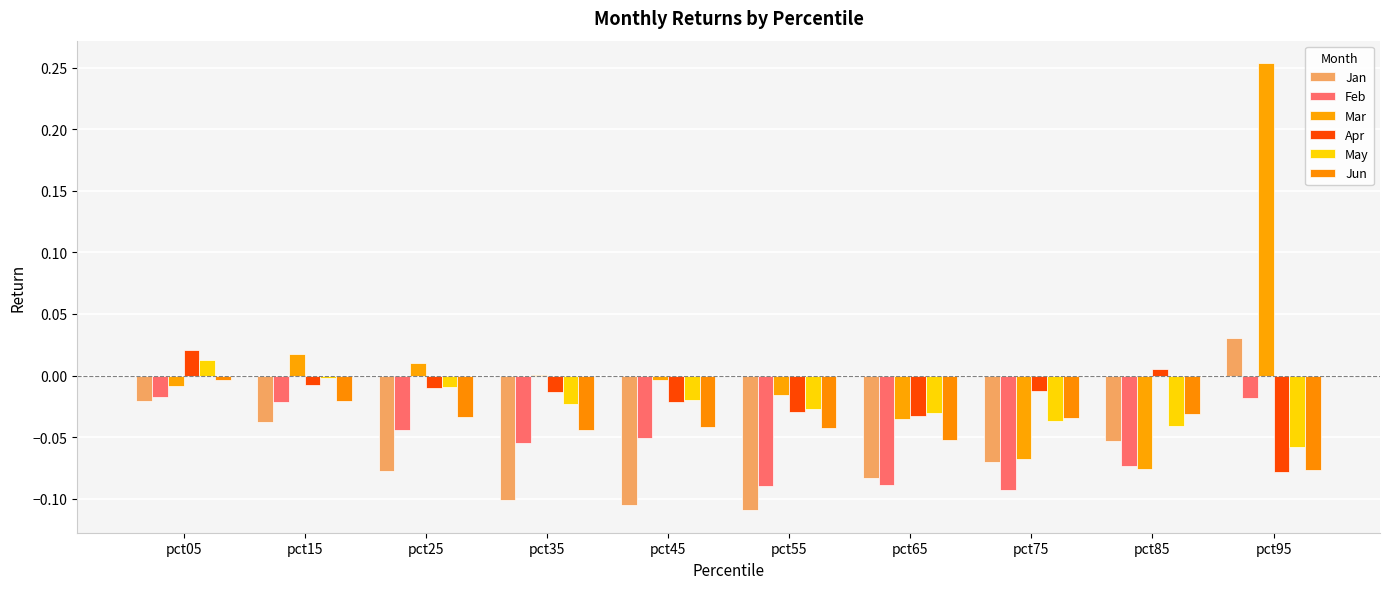

What is the minimum value shown in the chart?

-0.1